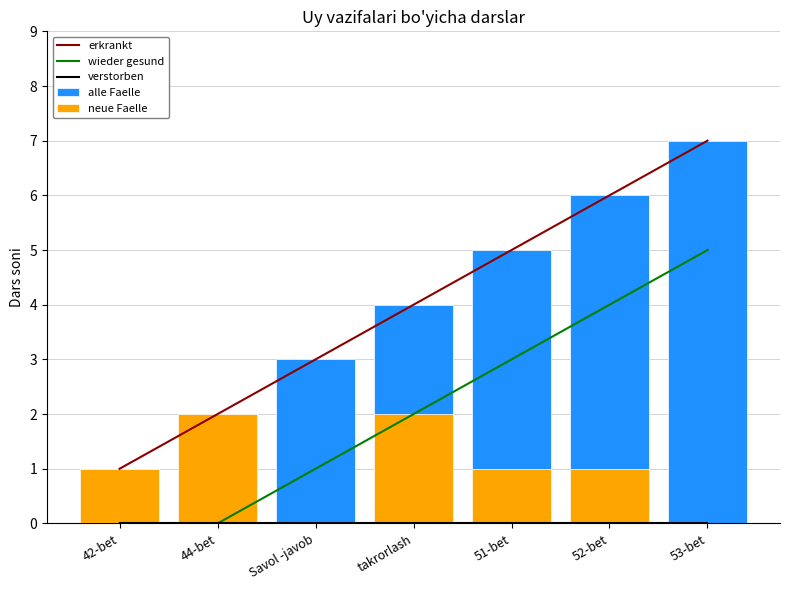

Which series has the largest total across all categories?

erkrankt